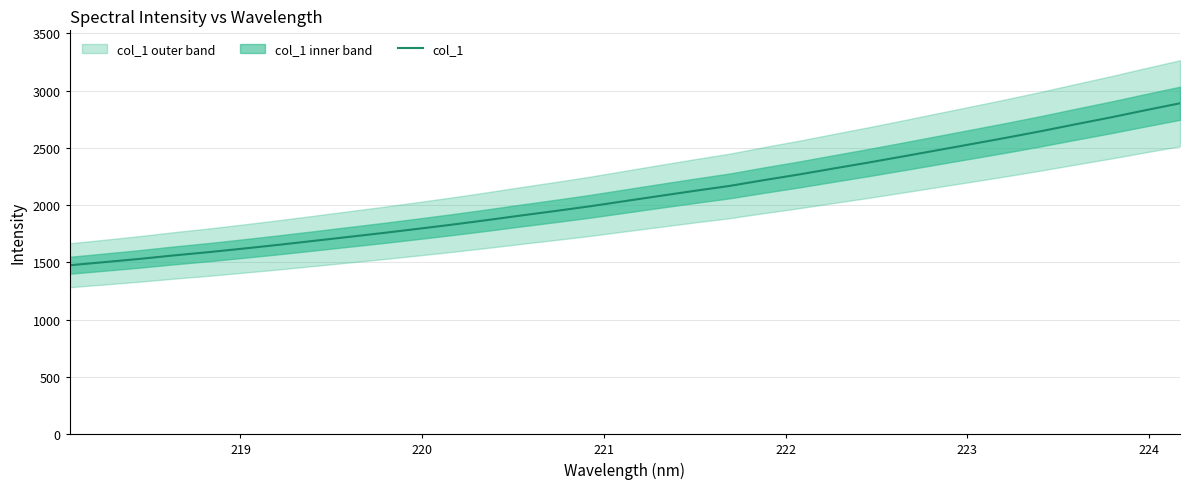

True or false: the data shows 3641.9 at 27.

False